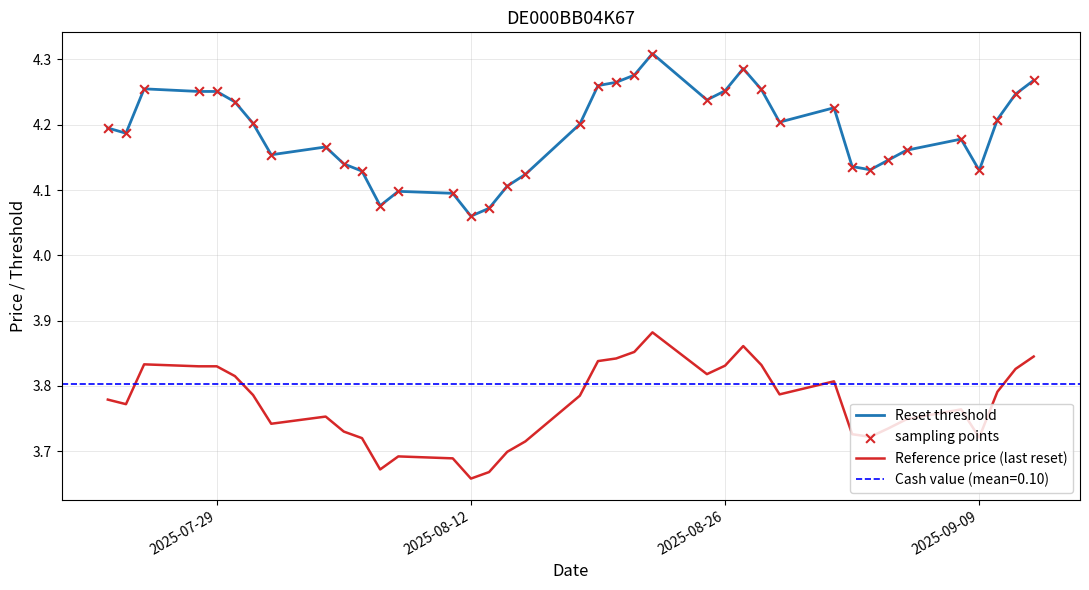

Which series has the widest spread of Y values?

Reset threshold